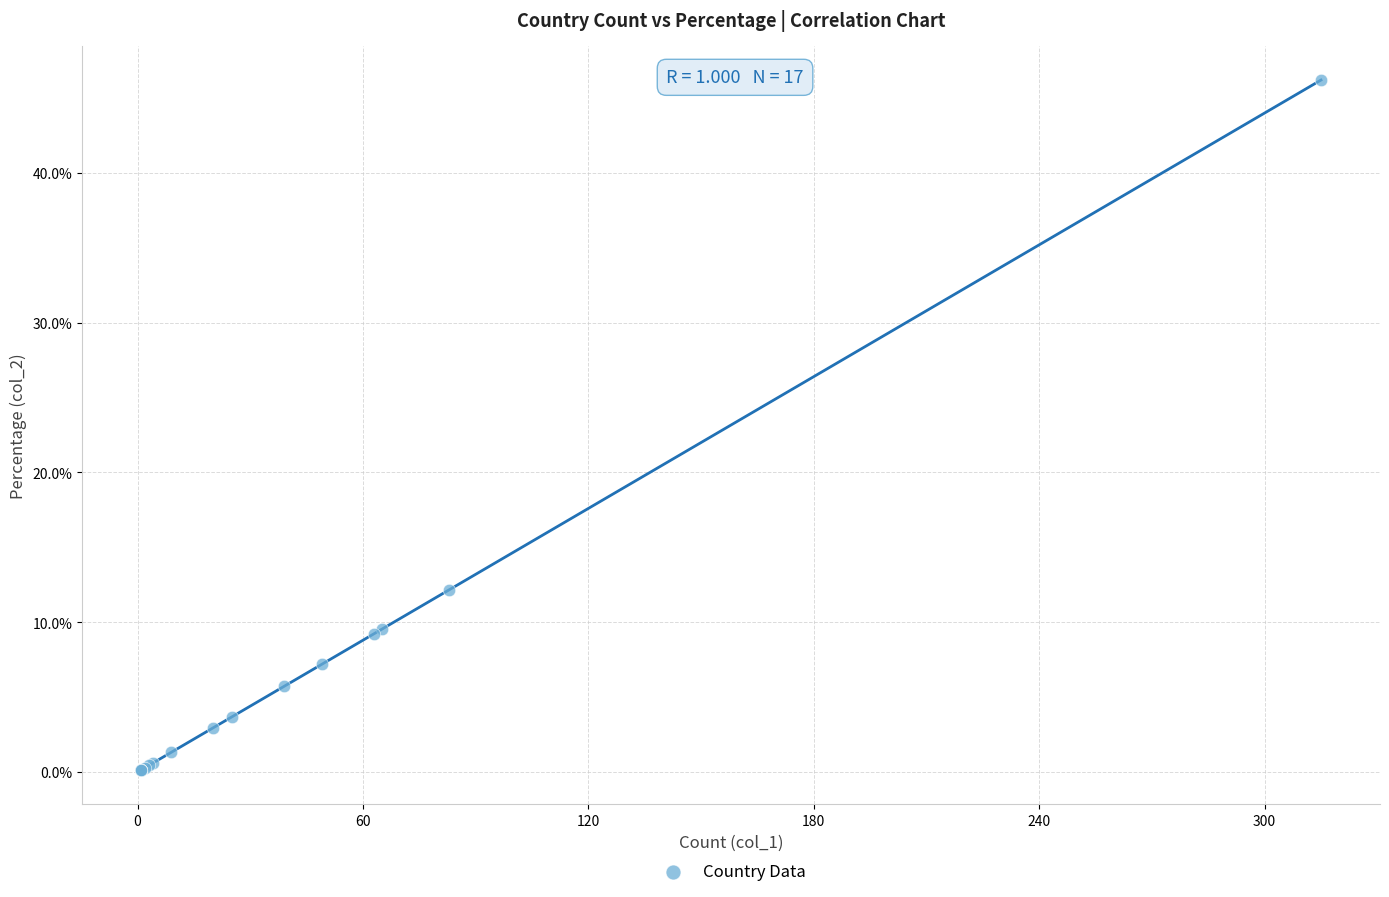

What Y value in the scatter plot is closest to 23?

12.2